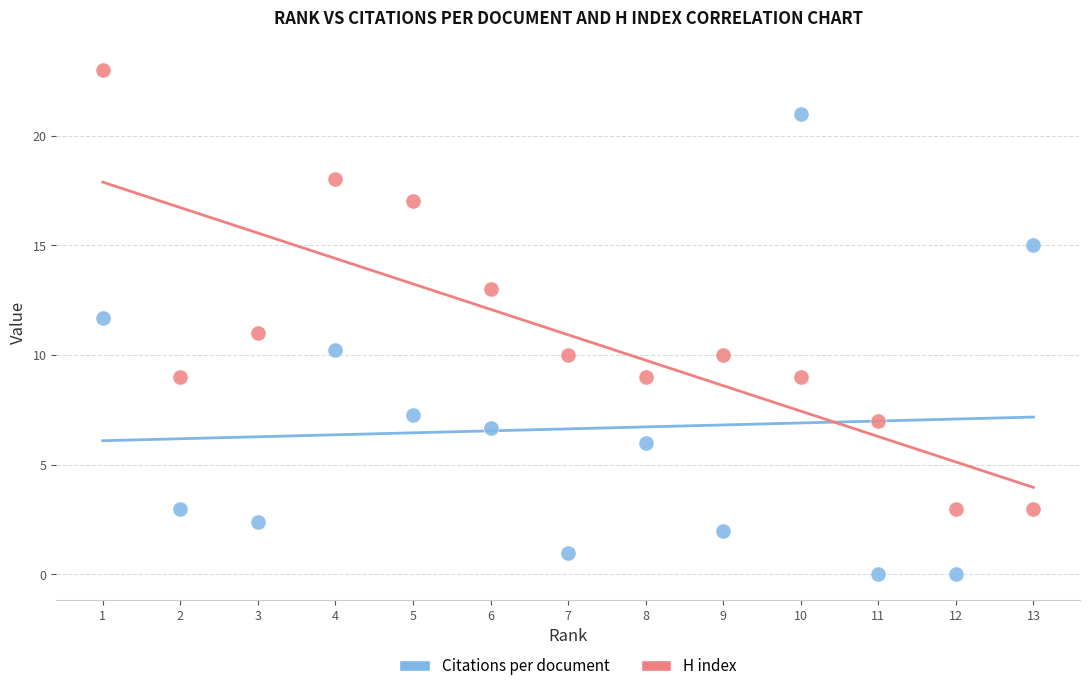

Which series has the widest spread of Y values?

Citations per document